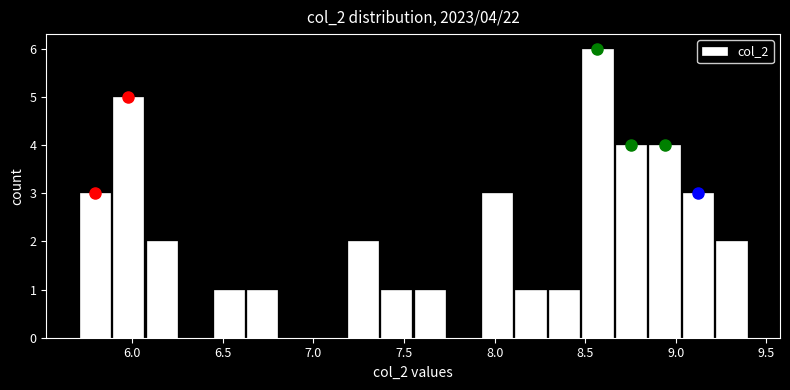

Read against the x-axis, roughly where is the centre of the tallest bar?

8.55